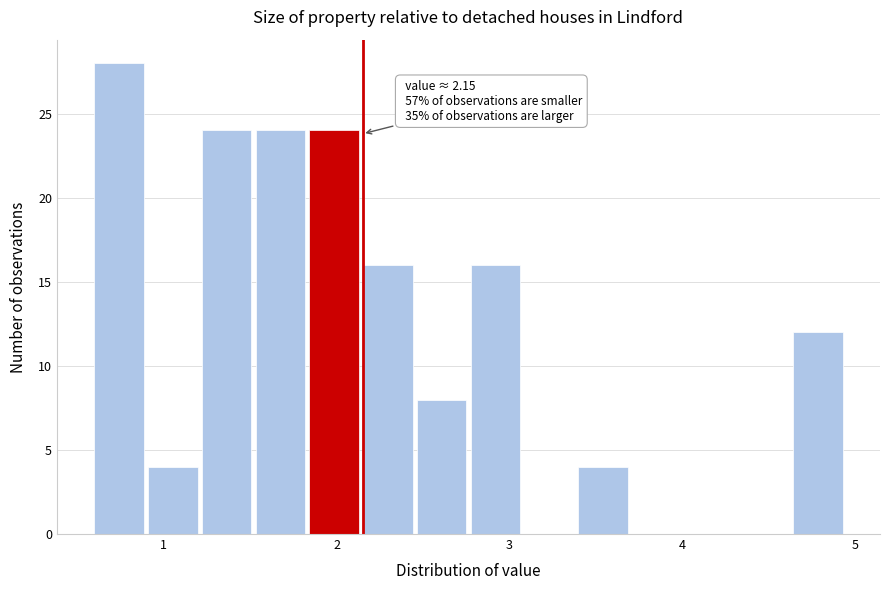

Around what value on the x-axis is the tallest bar? Give the approximate position of its centre, as read against the axis.

0.7